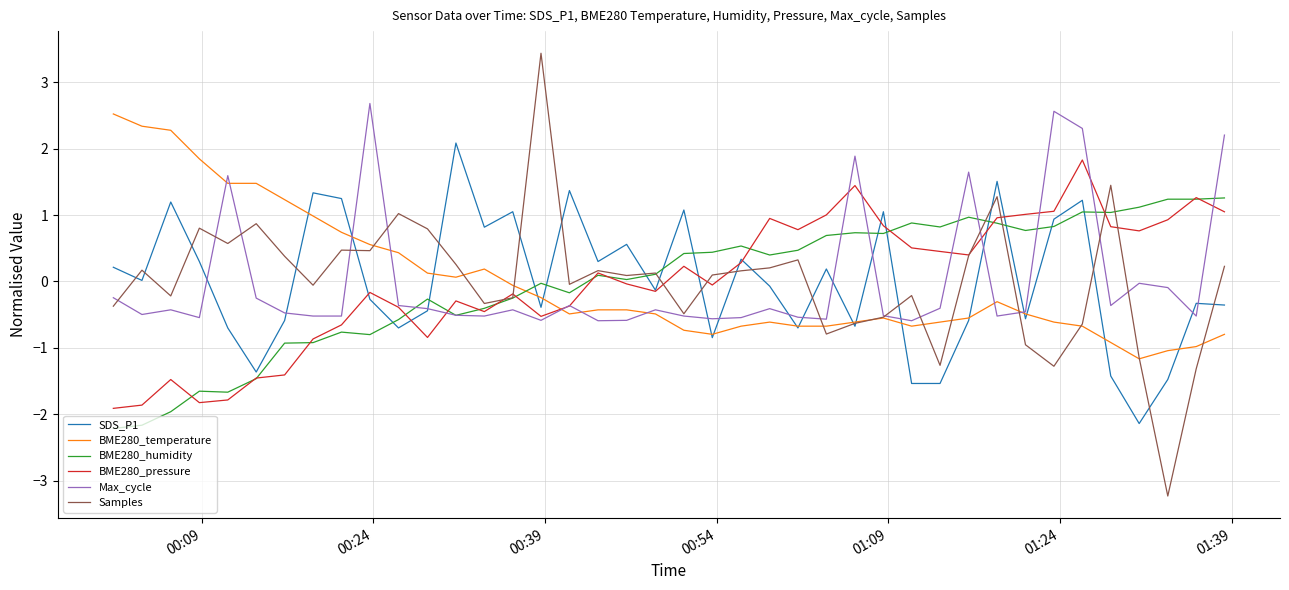

Which series has the largest range (max minus min)?

Samples